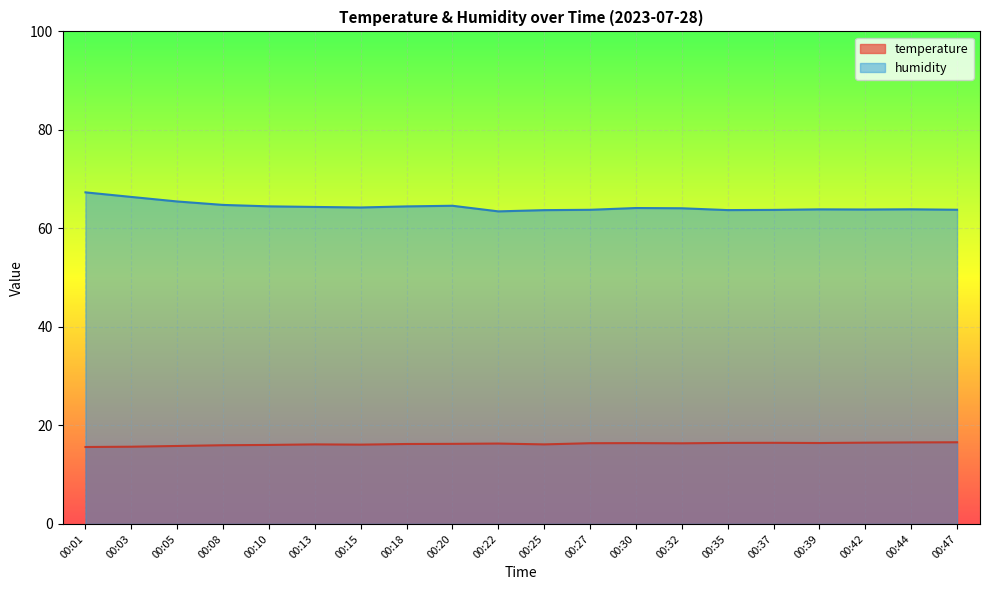

How many data points does each series have?

20